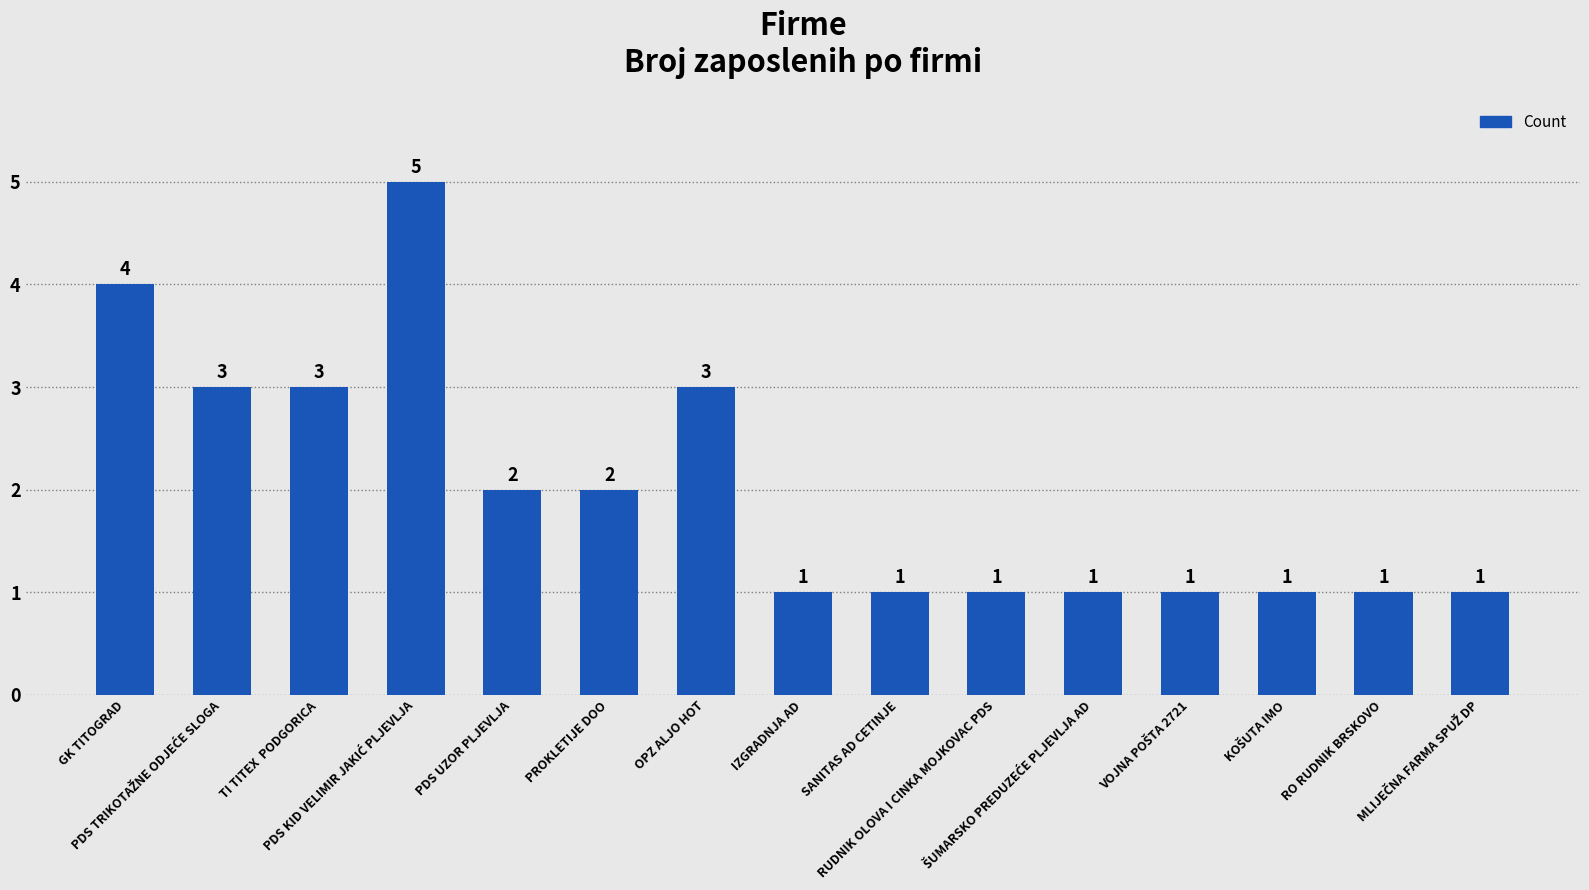

What is the sum of the values at OPZ ALJO HOT and RUDNIK OLOVA I CINKA MOJKOVAC PDS?

4